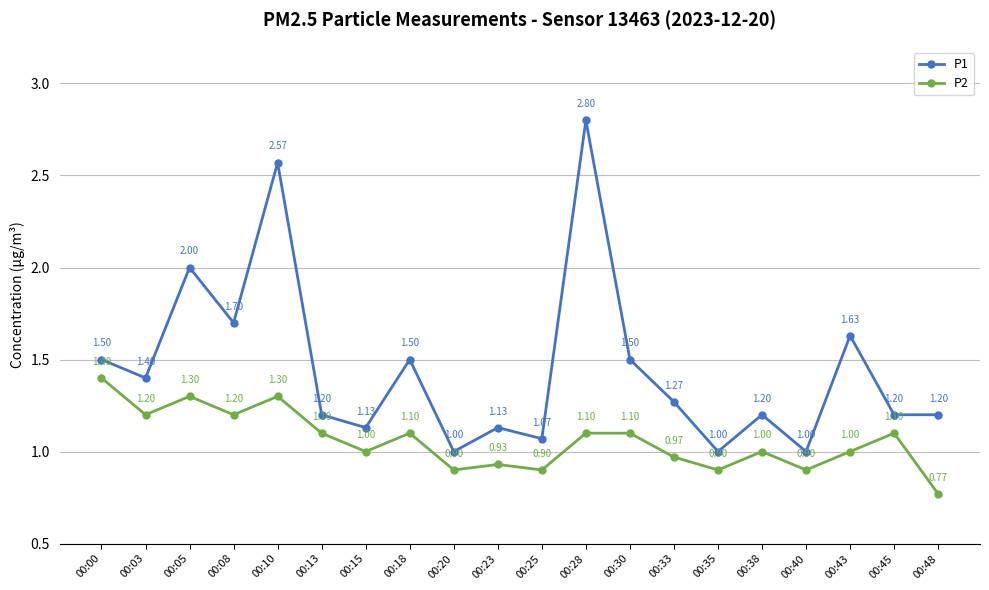

True or false: P1 has more than 0 points higher than both neighbors.

True